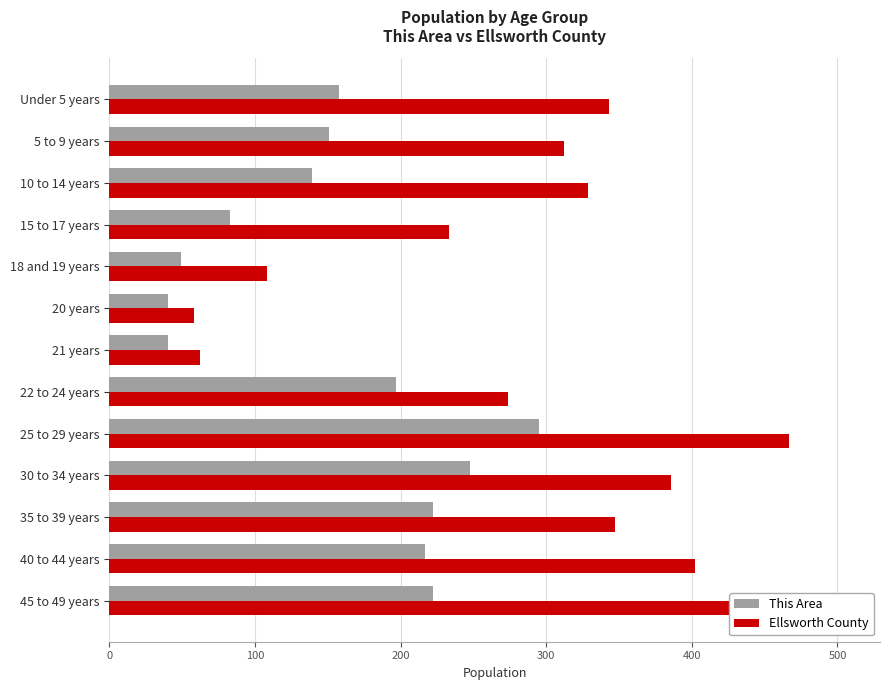

Rank the series by their maximum value, from lowest to highest.

This Area, Ellsworth County